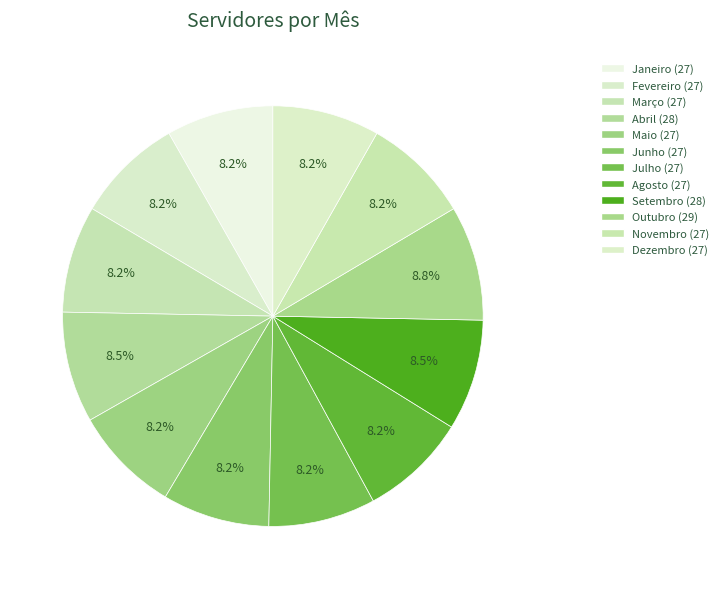

Which slice is the largest?

Outubro